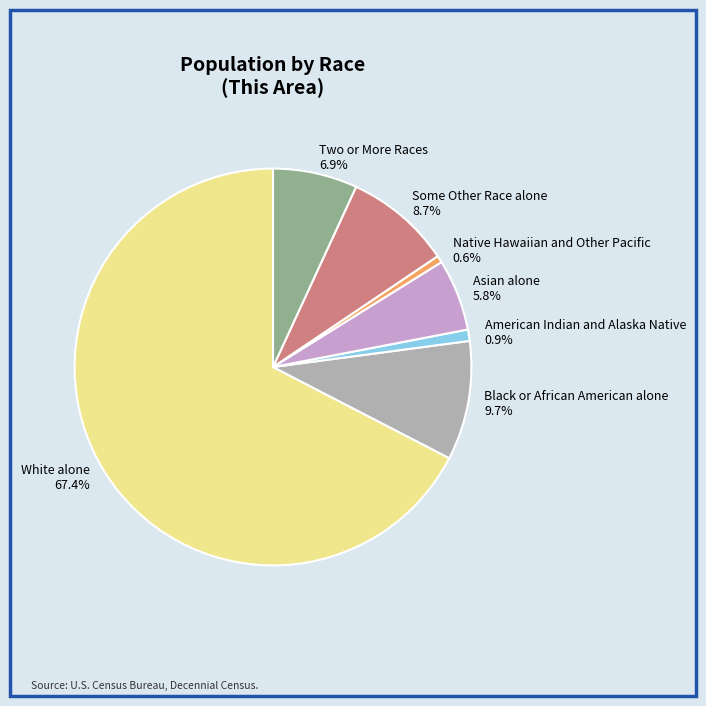

Between American Indian and Alaska Native 0.9% and Black or African American alone 9.7%, which is larger?

Black or African American alone 9.7%